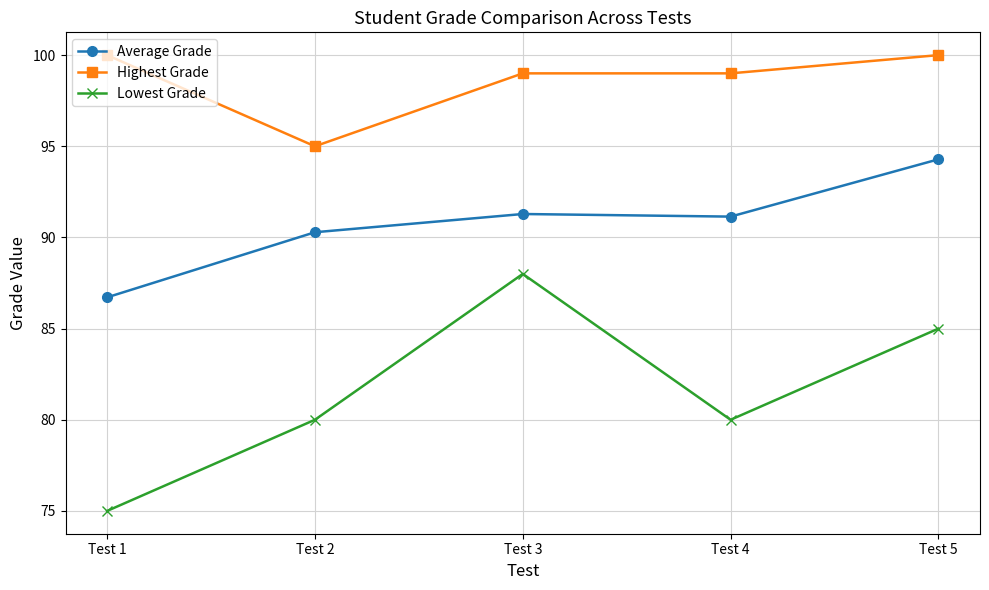

How many lines are shown in the chart?

3